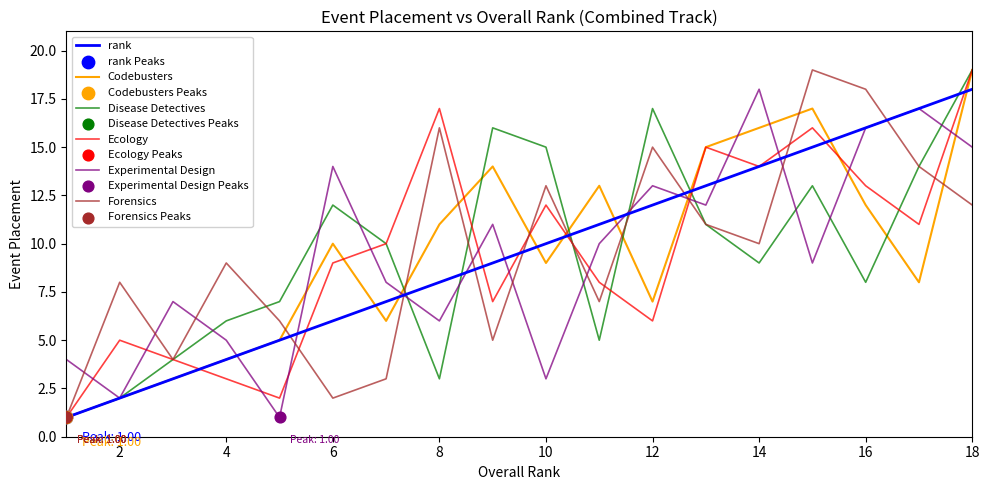

What is the highest value of the Experimental Design series?

18